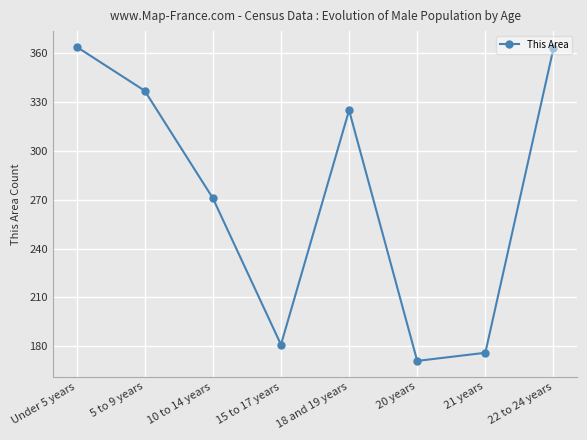

What is the change in value from 15 to 17 years to 18 and 19 years?

+144